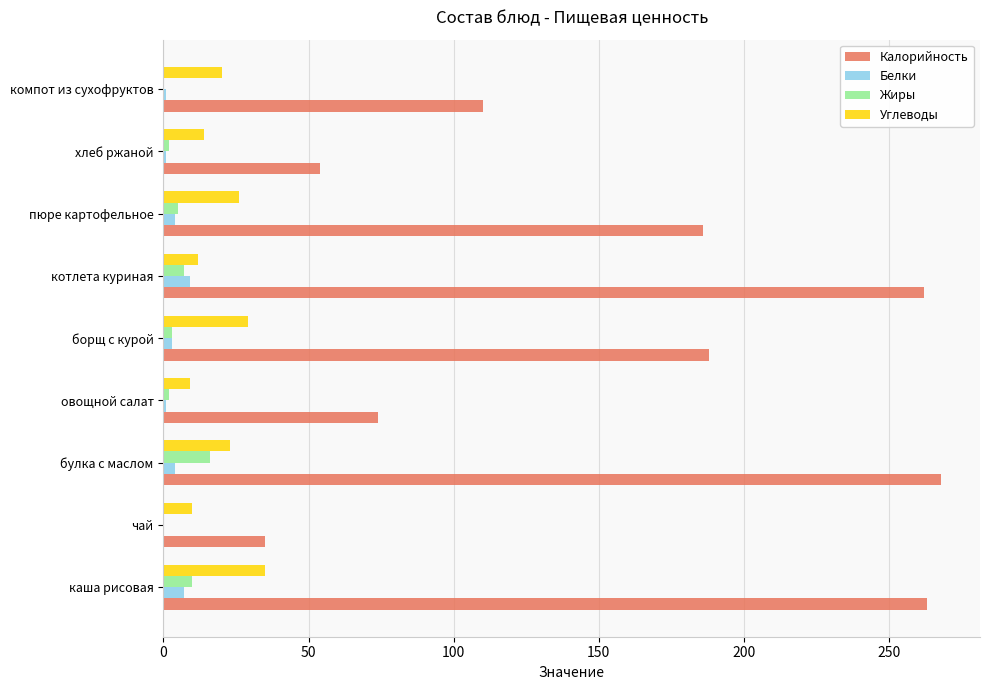

Which series has the largest total across all categories?

Калорийность